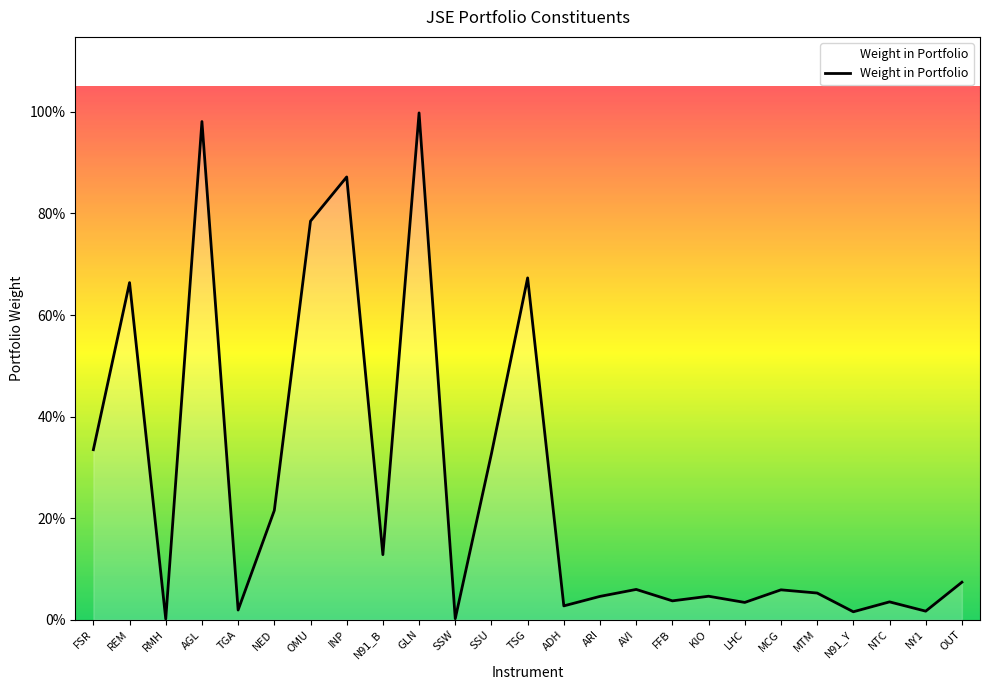

What is the difference between the values at FSR and GLN?

0.7